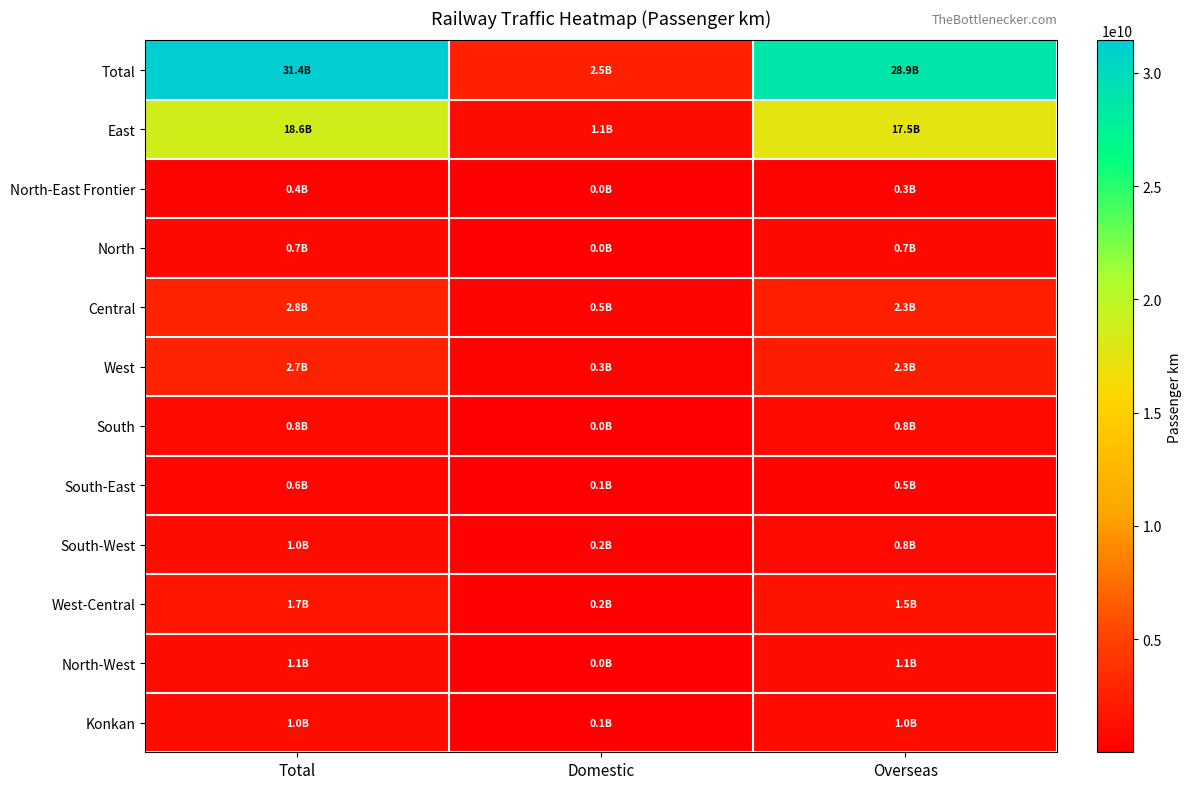

Which series has the largest total across all categories?

Total